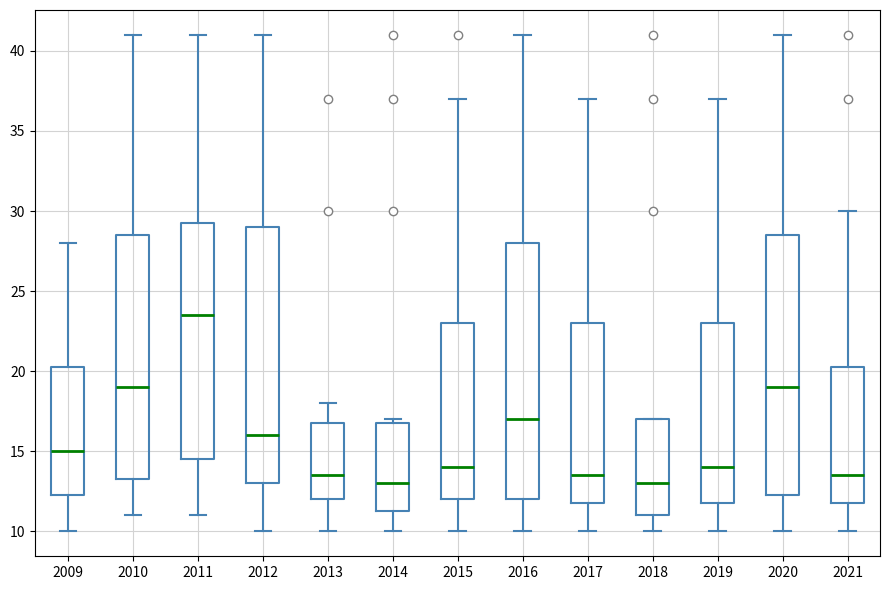

Reading left to right, read every box against the y-axis: the position of its median line, the range the box covers, and the ends of its whiskers. The values are not printed on the chart, so give them approximately, as read against the axis.

2009: median 15.0, box 12.5 to 20.5, whiskers 10.0 to 28.0
2010: median 19.0, box 13.5 to 28.5, whiskers 11.0 to 41.0
2011: median 23.5, box 14.5 to 29.5, whiskers 11.0 to 41.0
2012: median 16.0, box 13.0 to 29.0, whiskers 10.0 to 41.0
2013: median 13.5, box 12.0 to 17.0, whiskers 10.0 to 18.0
2014: median 13.0, box 11.5 to 17.0, whiskers 10.0 to 17.0 (just above the box's upper edge)
2015: median 14.0, box 12.0 to 23.0, whiskers 10.0 to 37.0
2016: median 17.0, box 12.0 to 28.0, whiskers 10.0 to 41.0
2017: median 13.5, box 12.0 to 23.0, whiskers 10.0 to 37.0
2018: median 13.0, box 11.0 to 17.0, whiskers 10.0 to 17.0
2019: median 14.0, box 12.0 to 23.0, whiskers 10.0 to 37.0
2020: median 19.0, box 12.5 to 28.5, whiskers 10.0 to 41.0
2021: median 13.5, box 12.0 to 20.5, whiskers 10.0 to 30.0